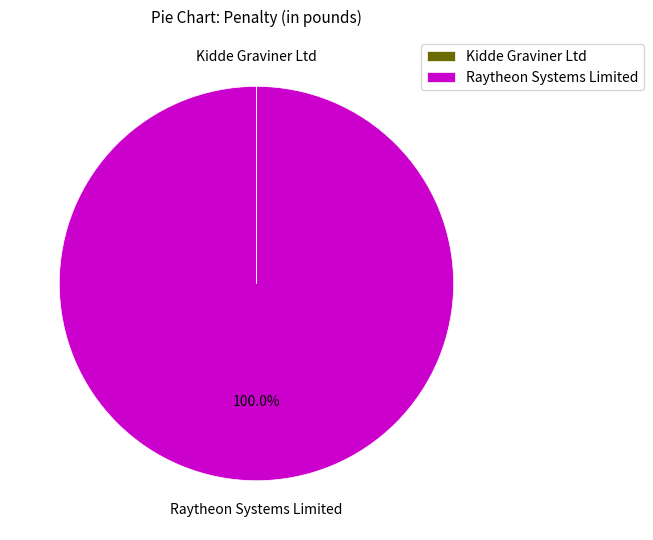

Does Raytheon Systems Limited account for over 50% of the chart?

Yes